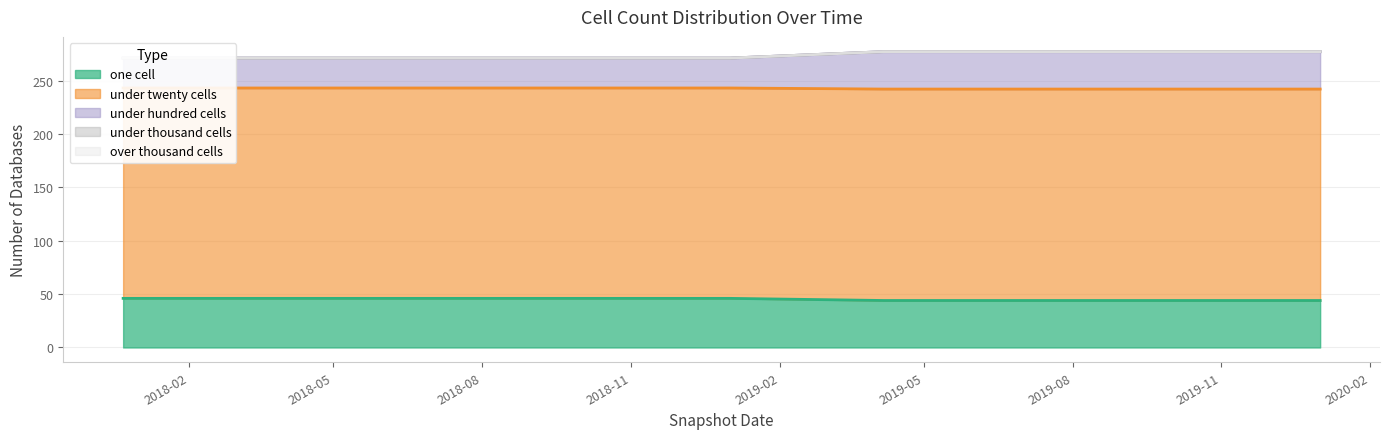

True or false: under_hundred_cells has more than 1 points higher than both neighbors.

False